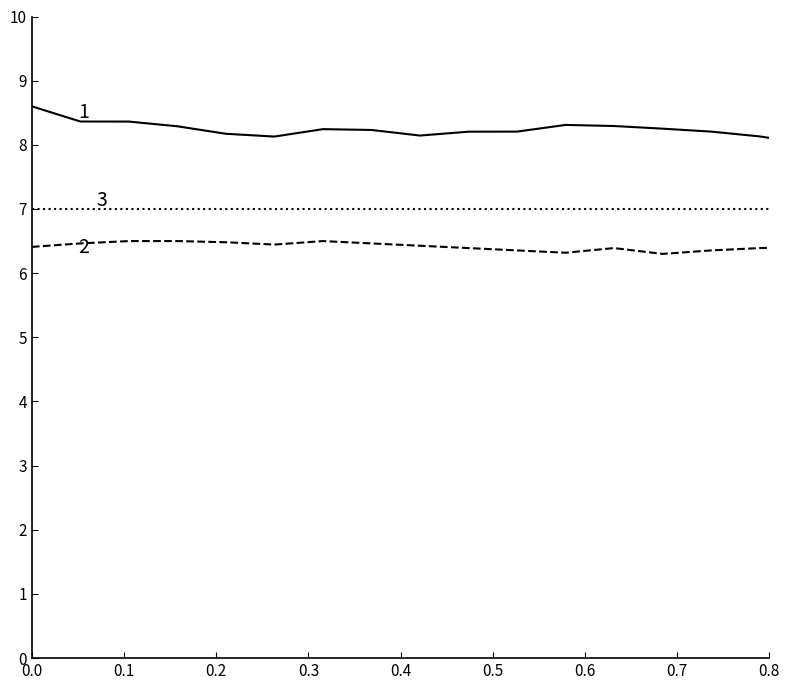

How many lines are shown in the chart?

3